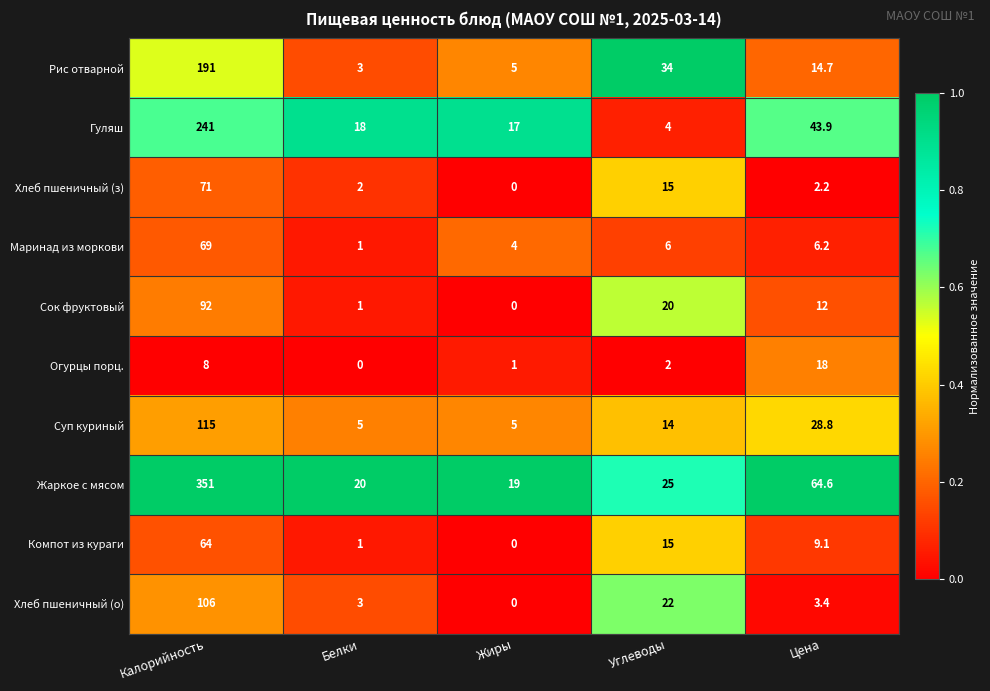

The value of Гуляш at Цена is 43.9. True or false?

True